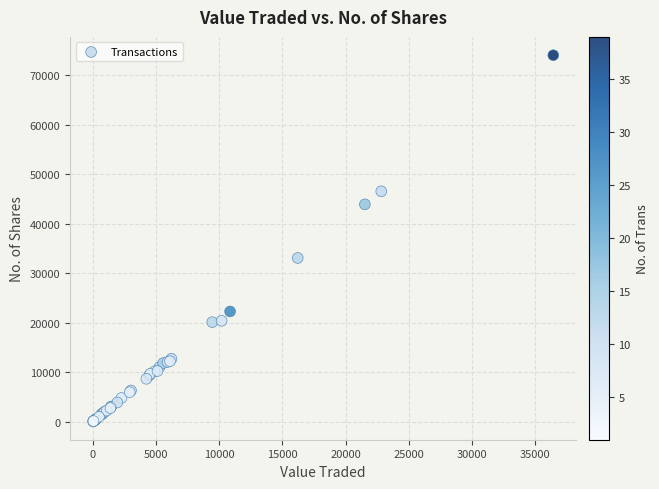

What Y value in the scatter plot is closest to 37063?

33090